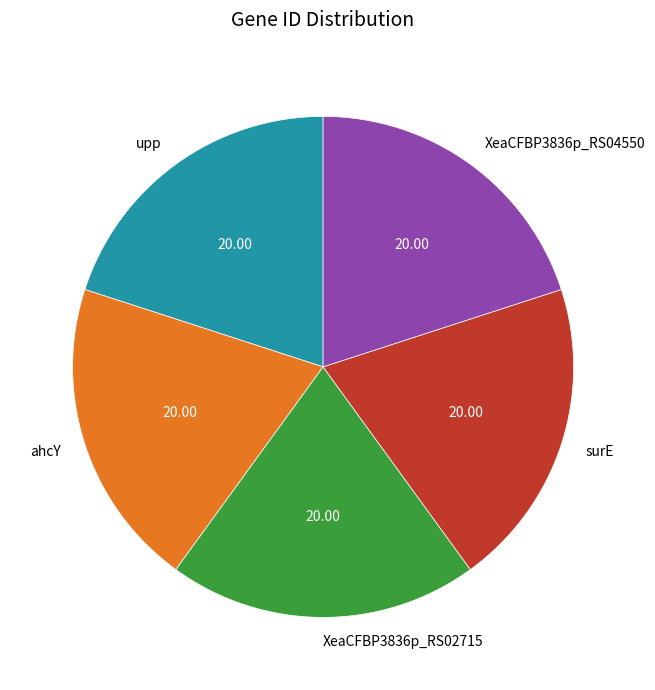

How many segments does this pie chart have?

5